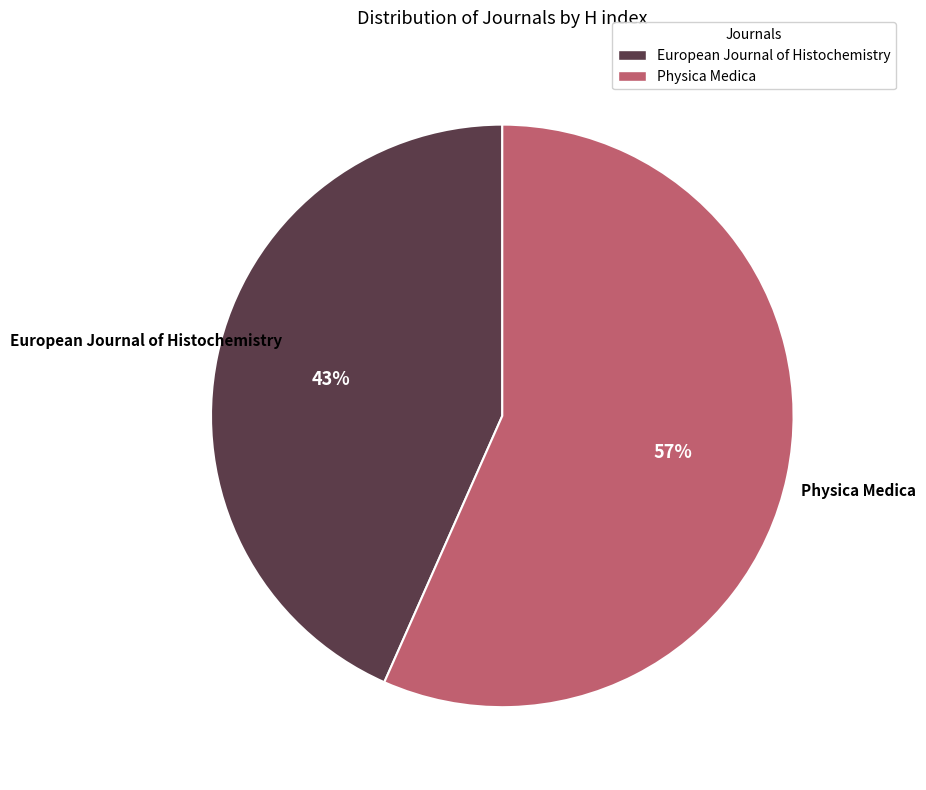

To the nearest percent, what is the combined percentage of European Journal of Histochemistry and Physica Medica?

100%